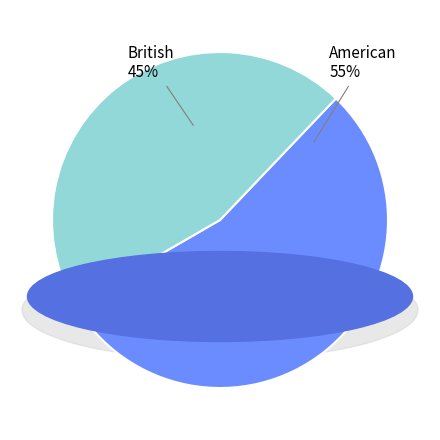

To the nearest percent, what is the average slice percentage?

50%